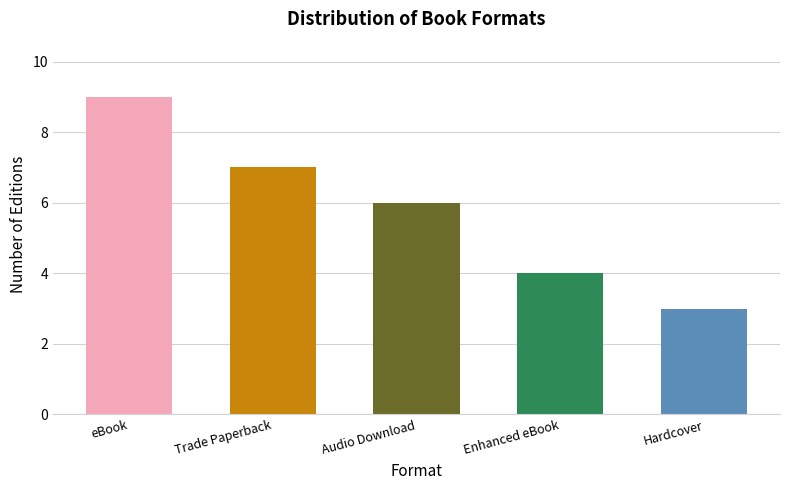

What is the smallest value displayed?

3